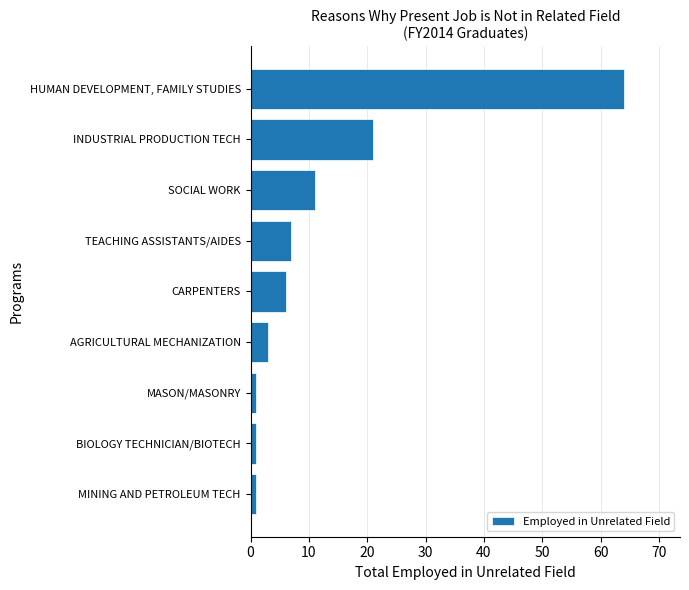

Which has a higher value, SOCIAL WORK or INDUSTRIAL PRODUCTION TECH?

INDUSTRIAL PRODUCTION TECH